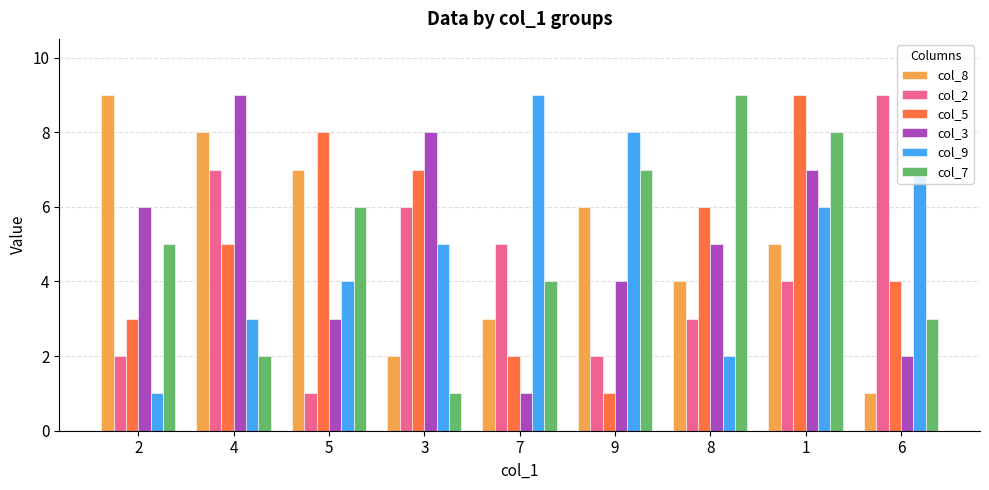

Reading left to right, list all the values displayed in this chart.

col_8: 9	8	7	2	3	6	4	5	1
col_2: 2	7	1	6	5	2	3	4	9
col_5: 3	5	8	7	2	1	6	9	4
col_3: 6	9	3	8	1	4	5	7	2
col_9: 1	3	4	5	9	8	2	6	7
col_7: 5	2	6	1	4	7	9	8	3